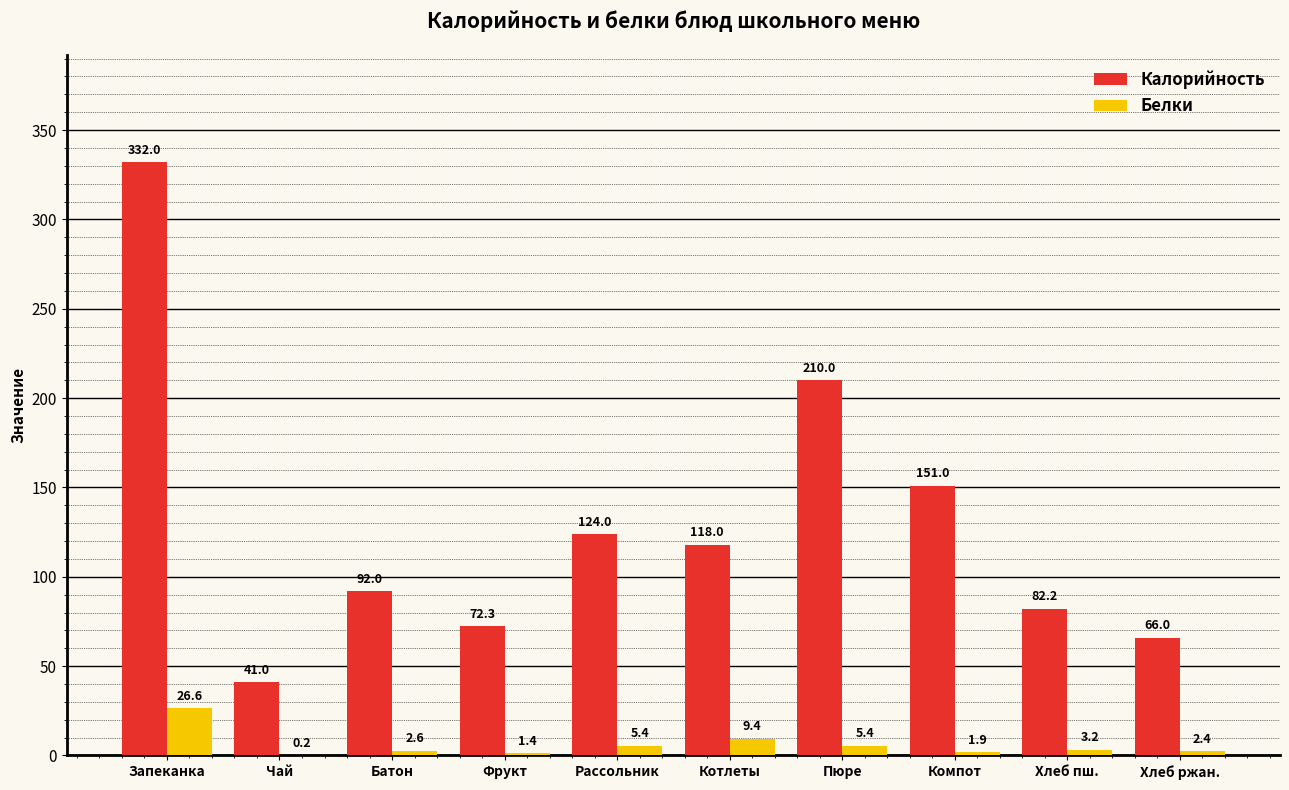

The value of Калорийность at Хлеб ржан. is 35.4. True or false?

False